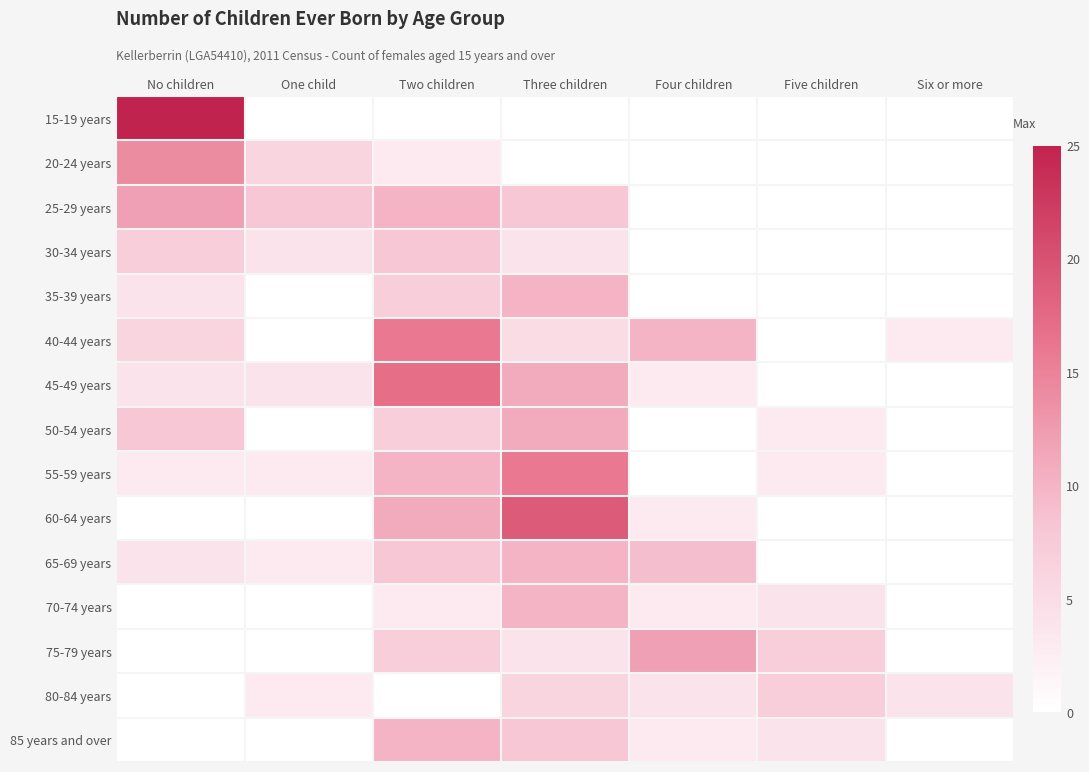

What is the greatest value displayed?

25